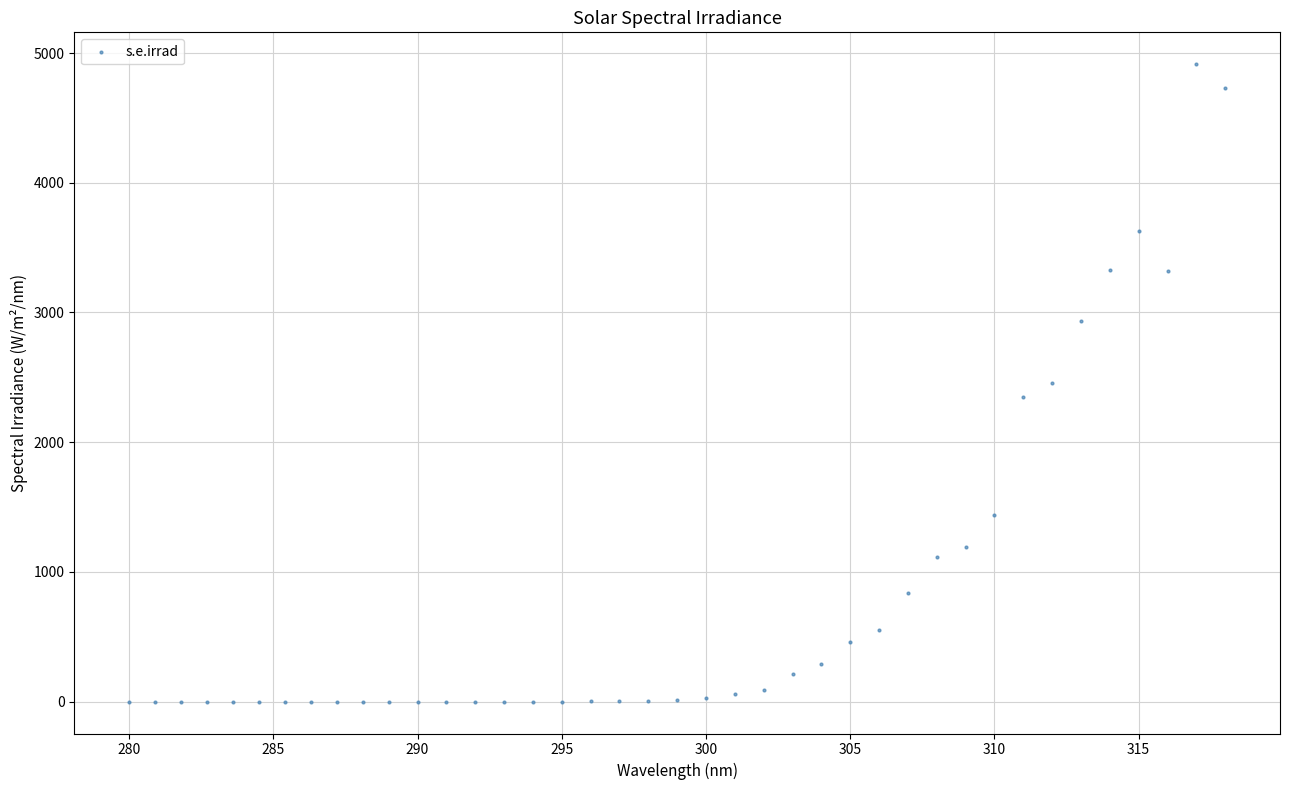

What is the range of Y values (max minus min)?

4913.9